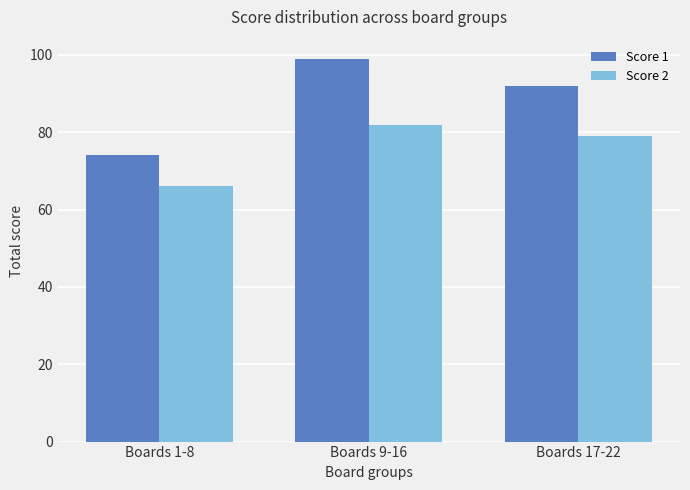

Where does the Score 2 series first go above 79?

Boards 9-16